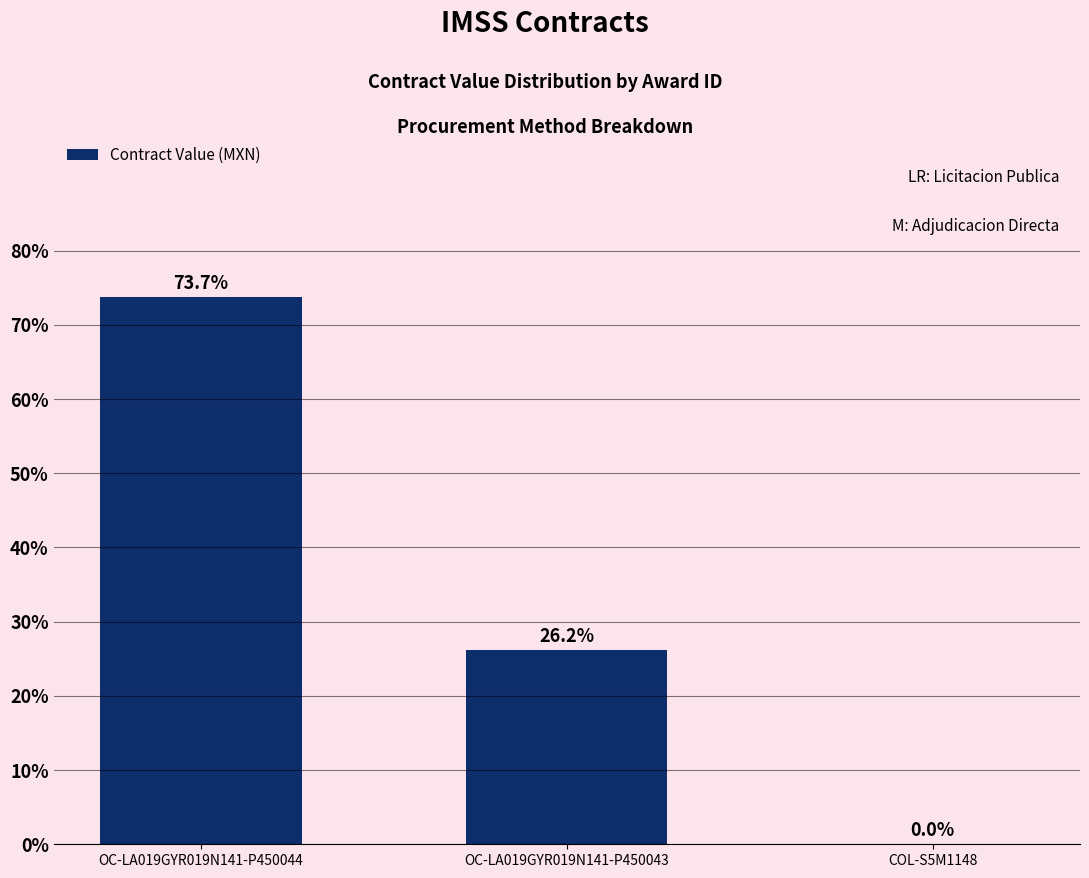

What is the change in value from OC-LA019GYR019N141-P450044 to COL-S5M1148?

-73.7